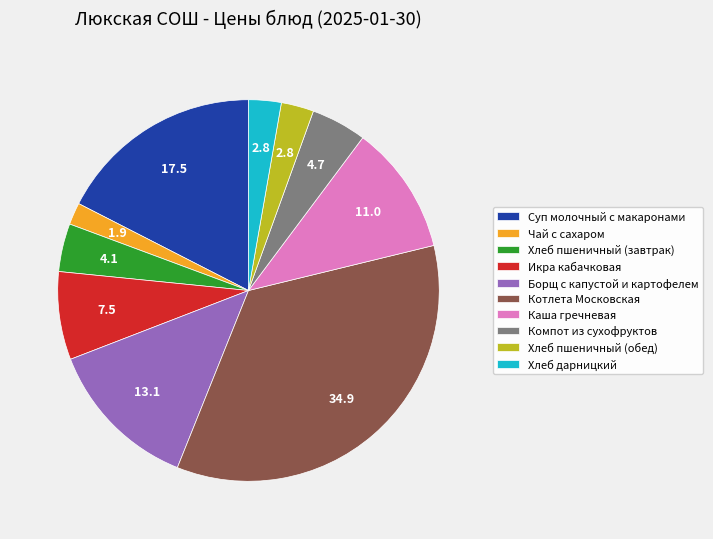

Approximately how many times larger is the value at Суп молочный с макаронами compared to Хлеб дарницкий?

6.3